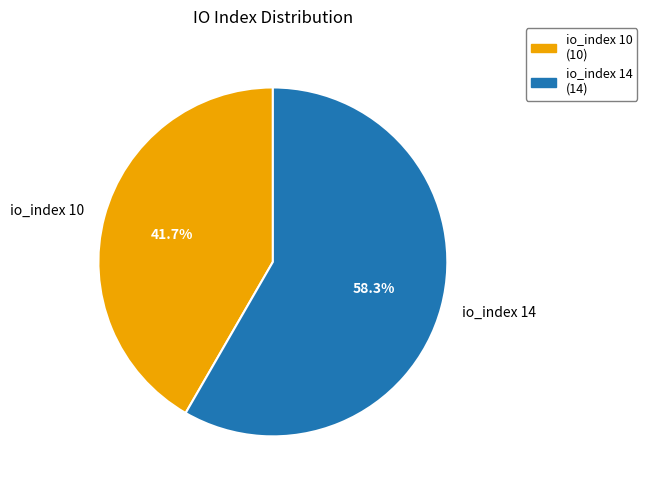

Rank the categories by value from lowest to highest.

io_index 10, io_index 14